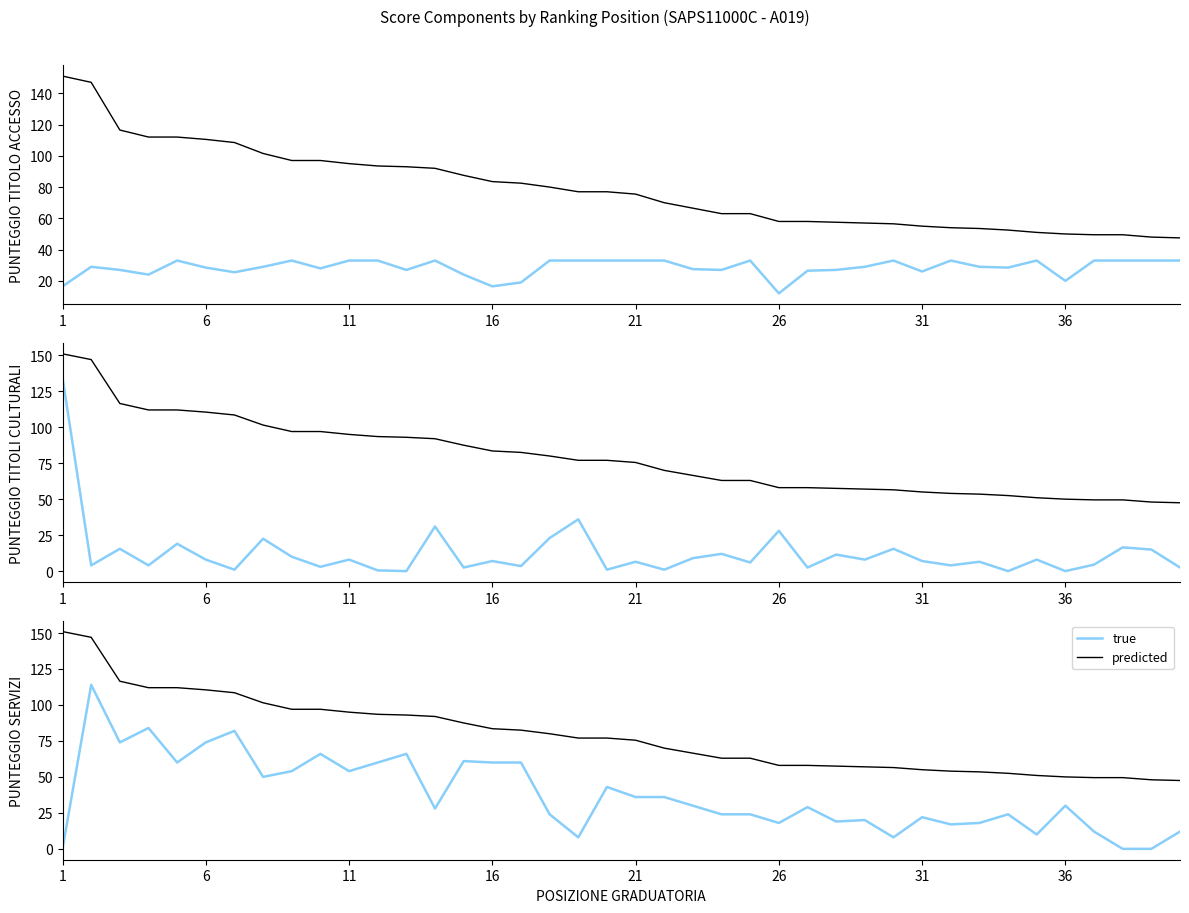

Is the value of predicted at 17 greater than the value of true at 25?

Yes